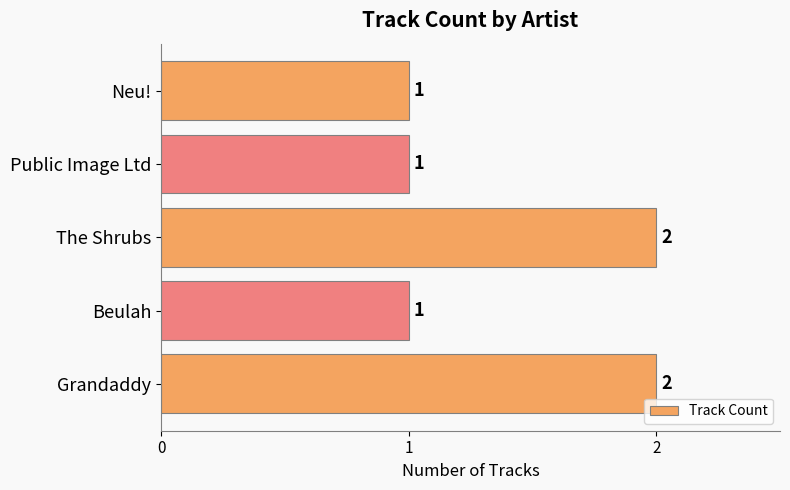

What is the ratio of the value at Public Image Ltd to the value at Beulah?

1.0